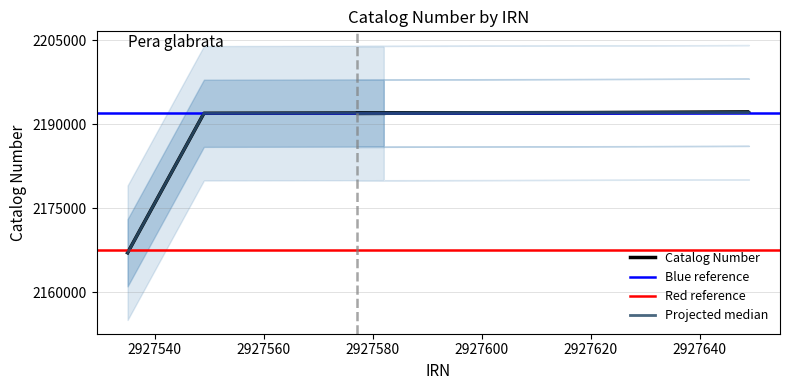

What is the difference between the second highest and minimum values?

24901